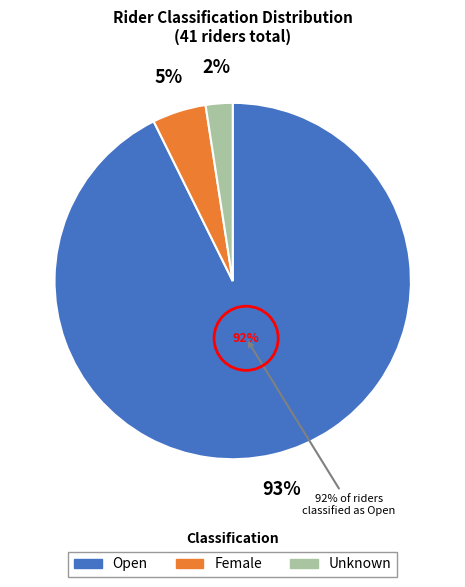

How many segments does this pie chart have?

3